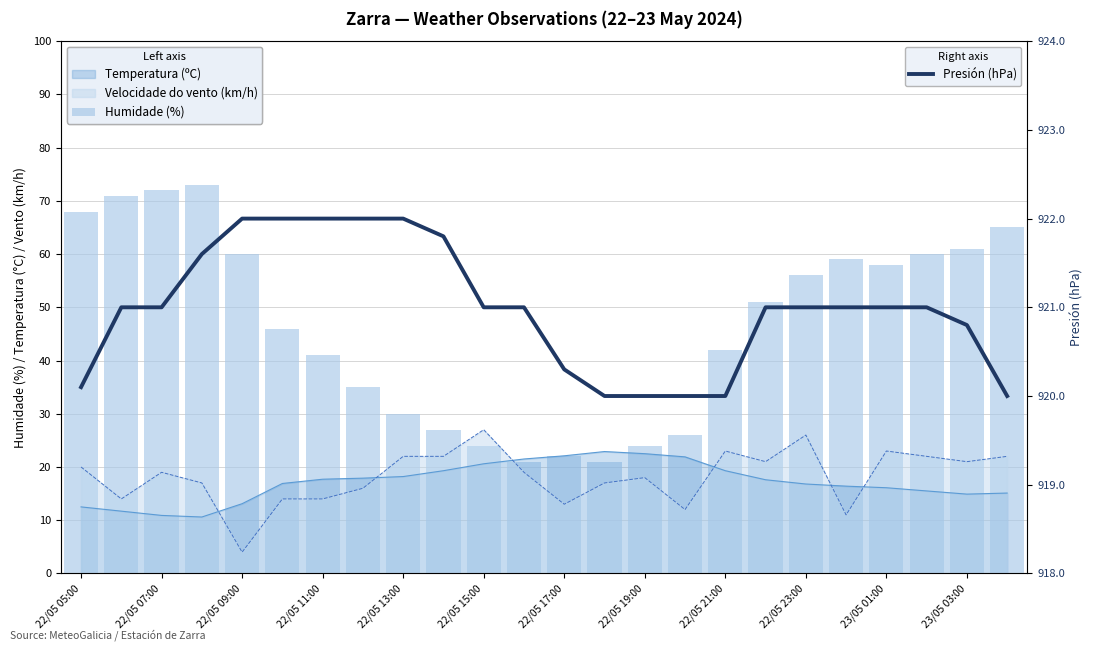

What is the highest value of the Presión (hPa) series?

922.0